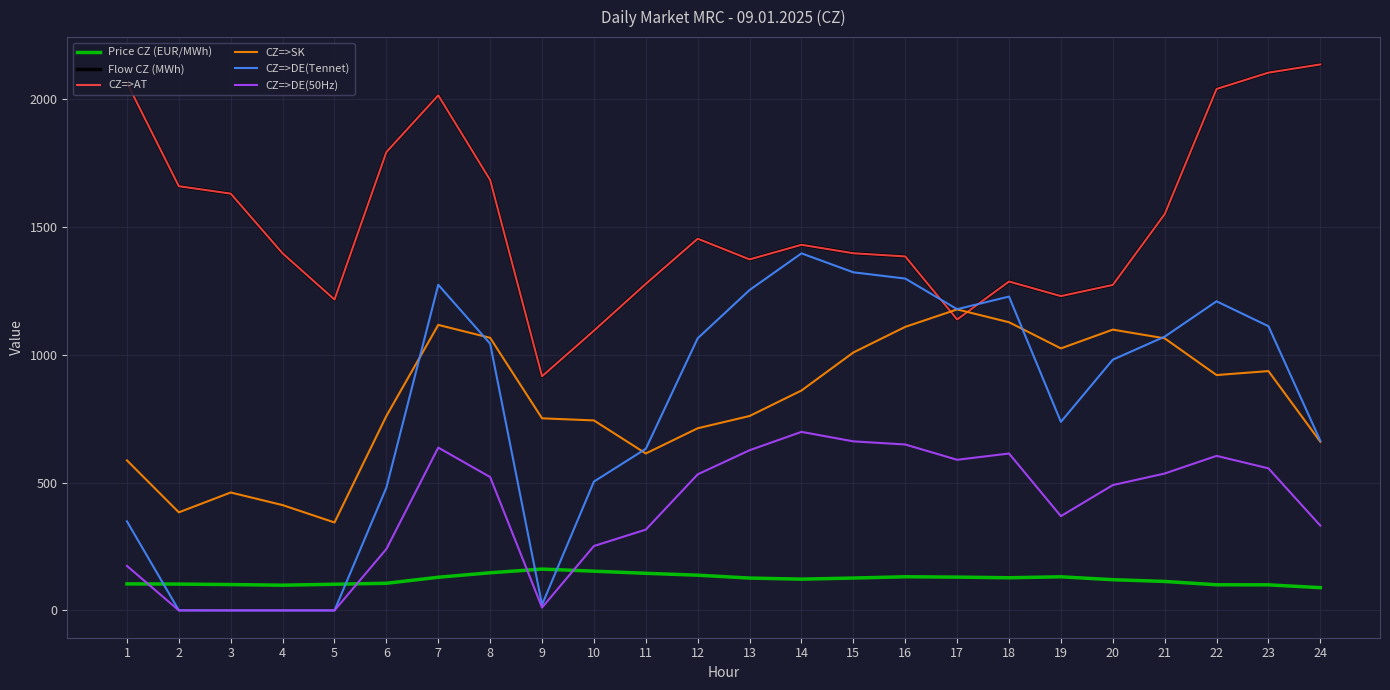

How many lines are shown in the chart?

6